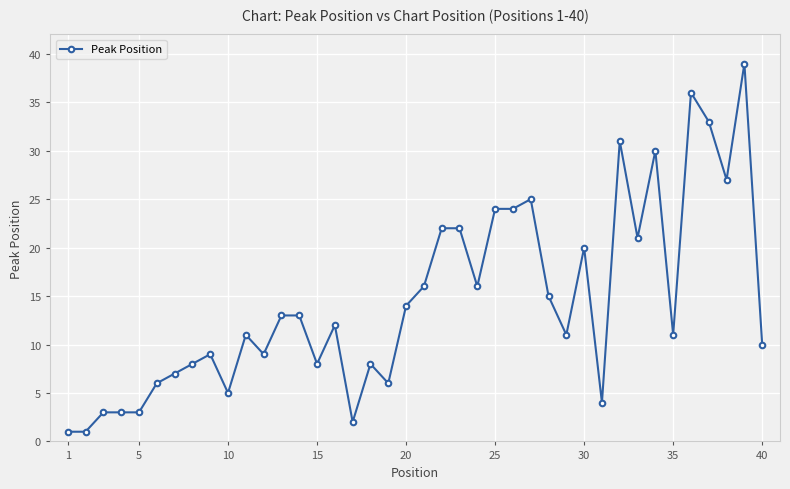

What is the smallest value displayed?

1